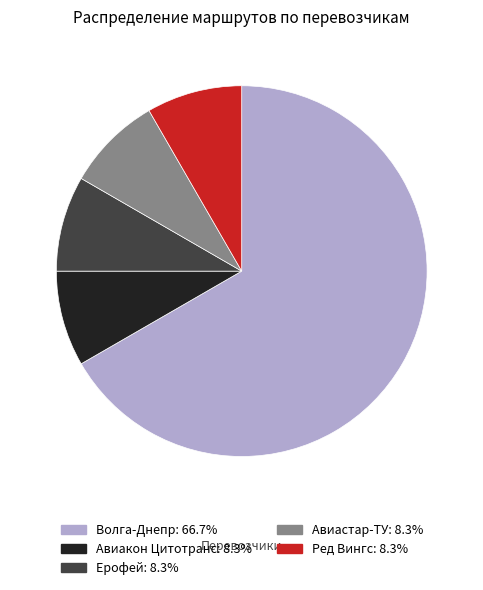

What is the largest slice in the pie chart?

Волга-Днепр